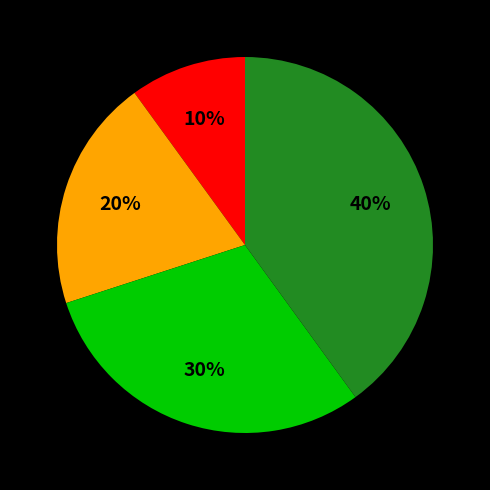

Is there a majority slice in this chart?

No